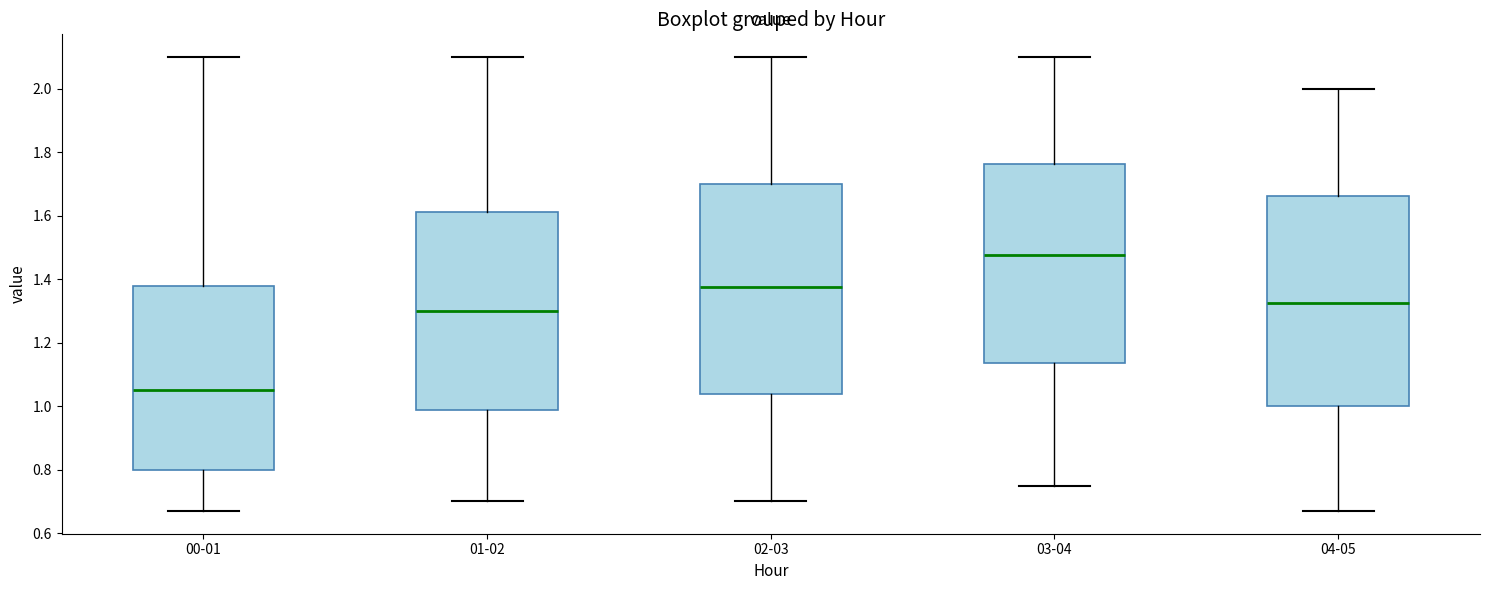

Where is the lower edge of the box for 02-03 on the y-axis? The values are not printed on the chart, so give them approximately, as read against the axis.

1.04